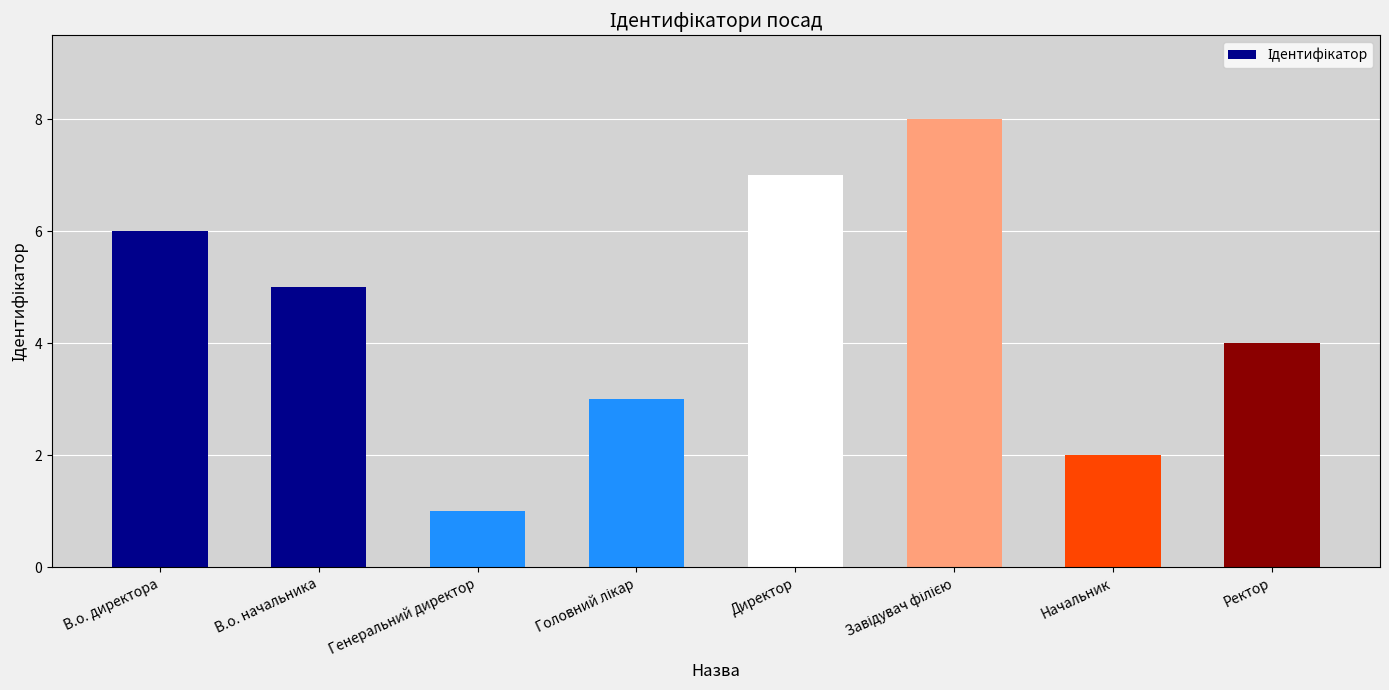

What is the label of the 1st bar from the right?

Ректор